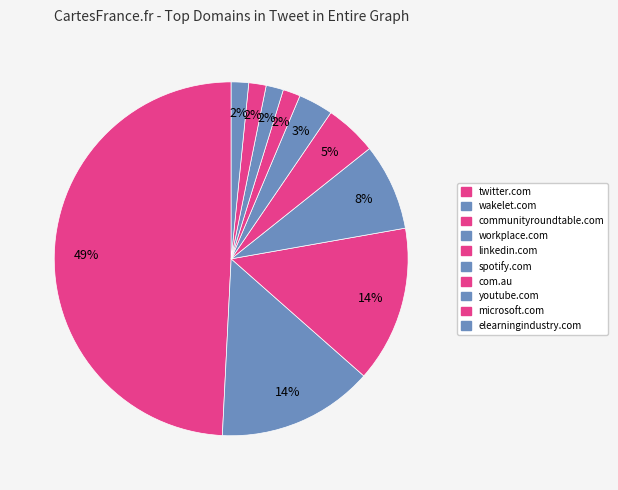

How many slices are in this pie chart?

10